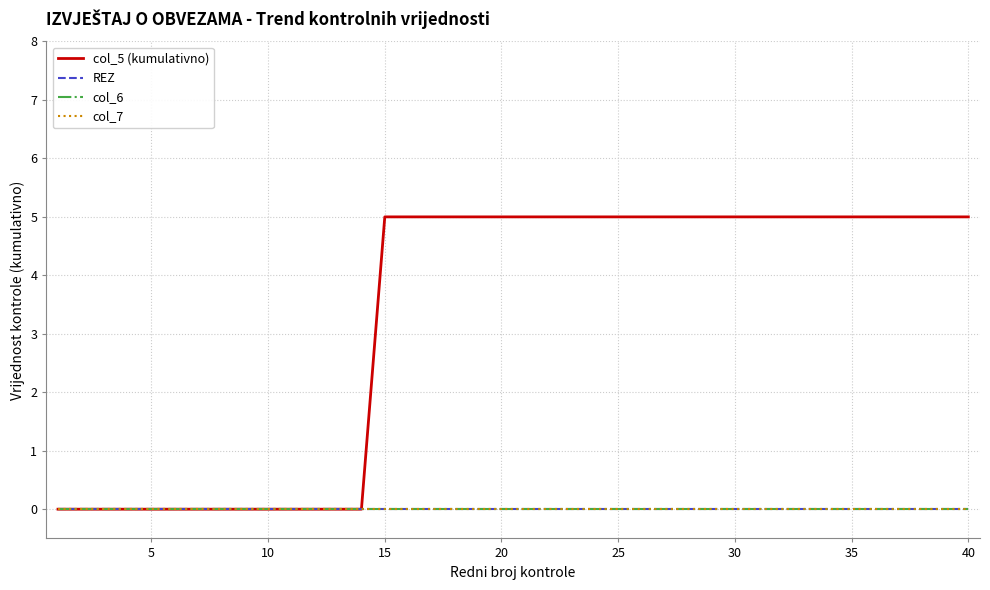

Is this an area chart (filled region under the line)?

No